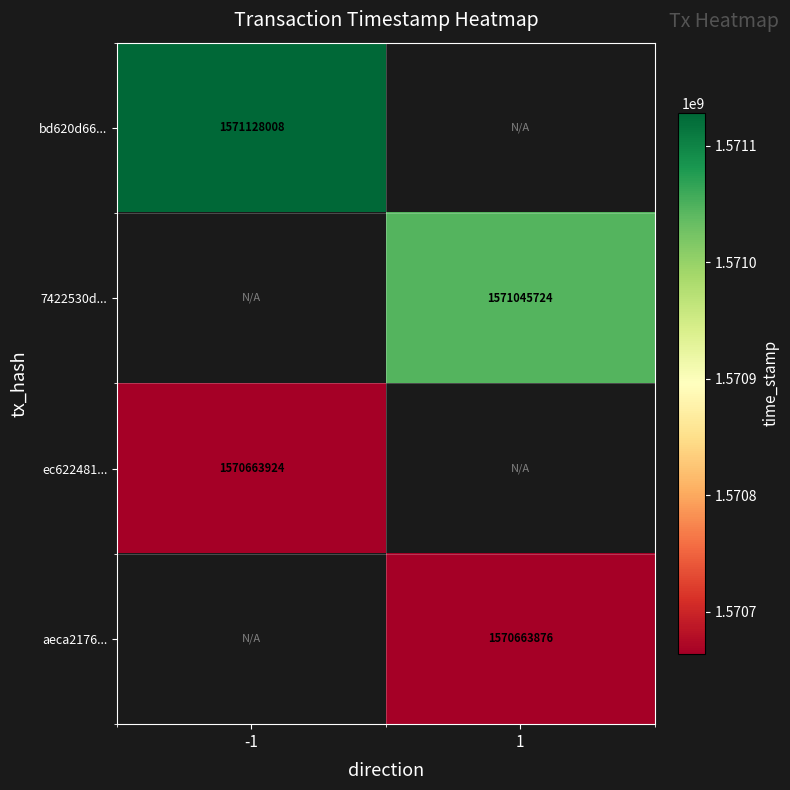

Is the value of ec622481... at -1 greater than the value of 7422530d... at 1?

No